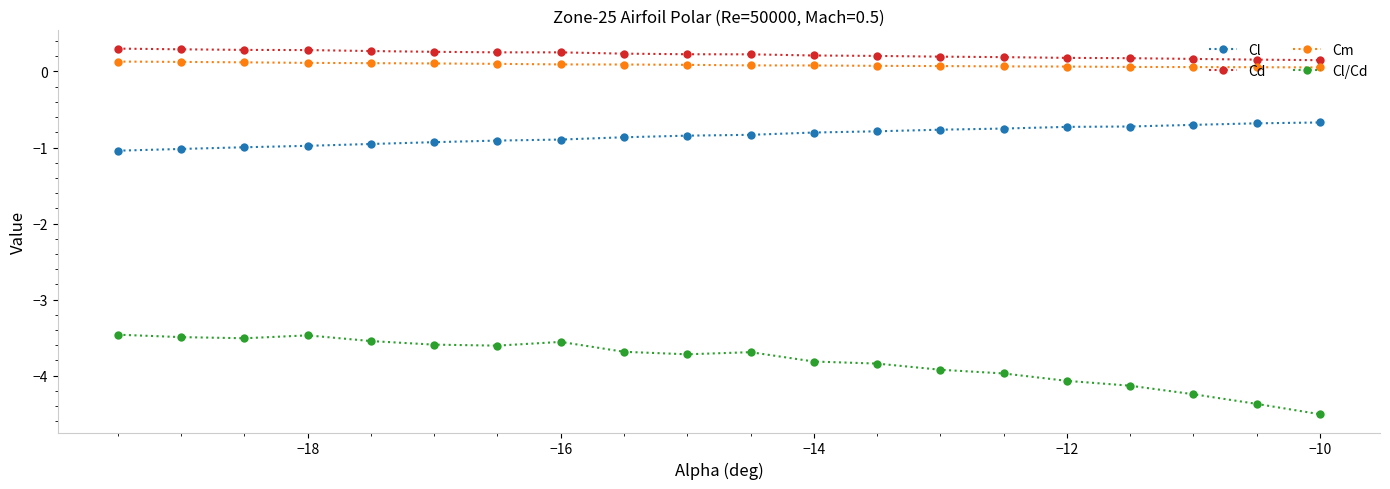

True or false: Cl/Cd and Cd intersect in this chart.

False